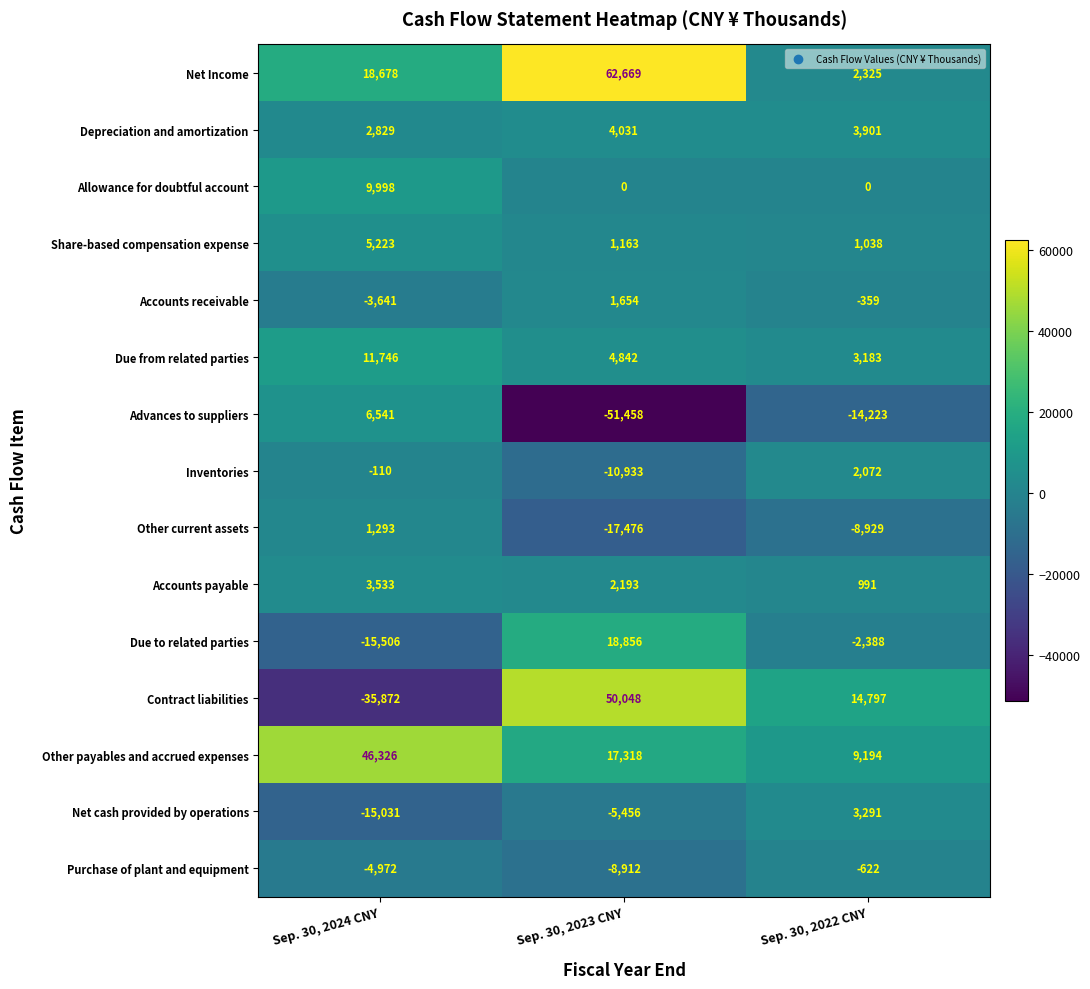

True or false: Depreciation and amortization has a value of 2829 at Sep. 30, 2024 CNY.

True